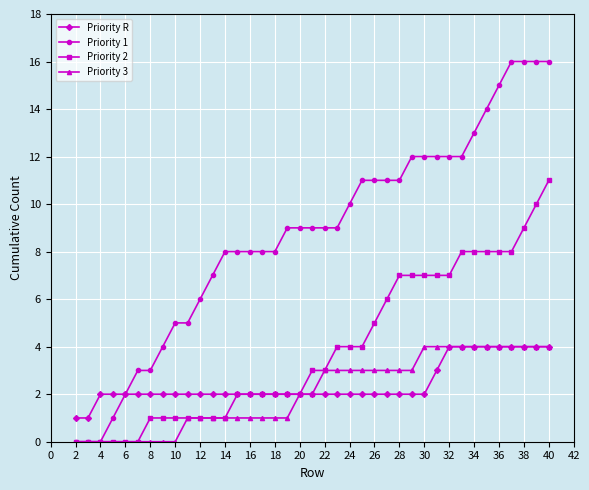

Which series has the widest spread of values?

Priority 1